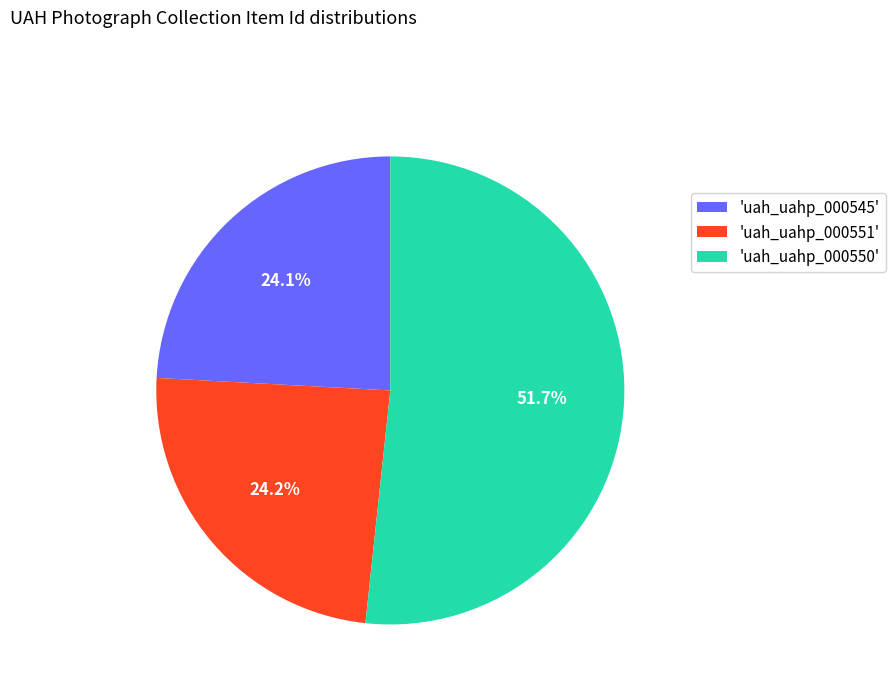

Approximately how many times larger is the value at 'uah_uahp_000545' compared to 'uah_uahp_000551'?

1.0